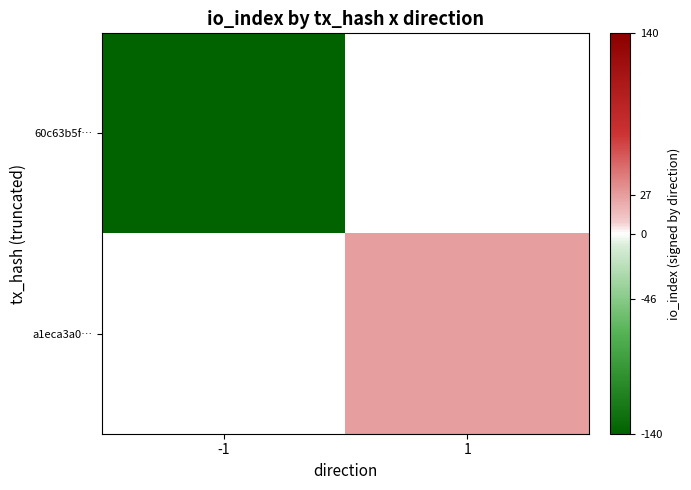

What is the maximum value shown in the chart?

27.0